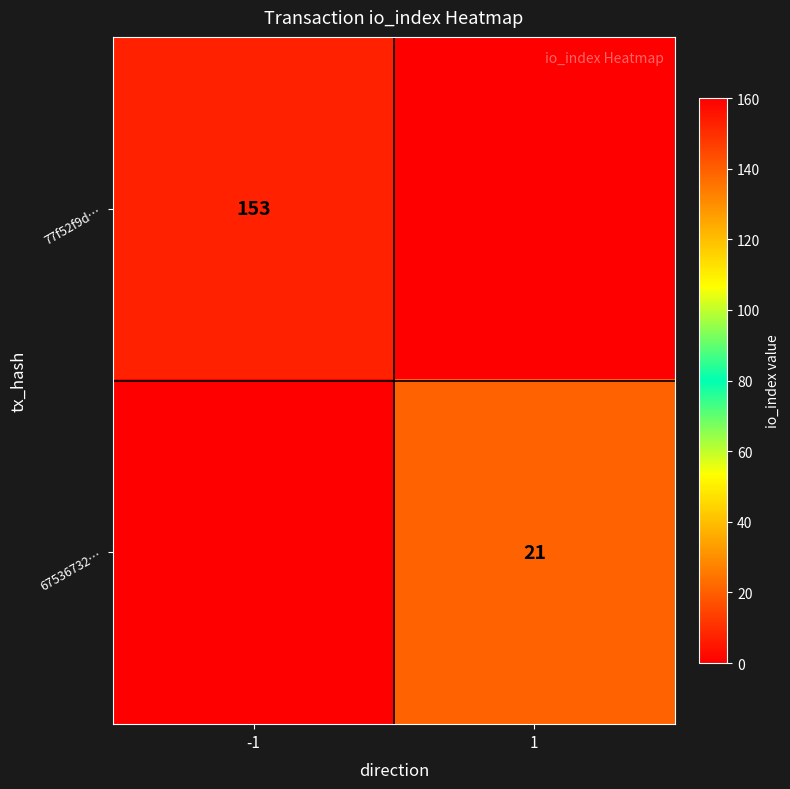

True or false: 77f52f9d… has a value of 93 at -1.

False